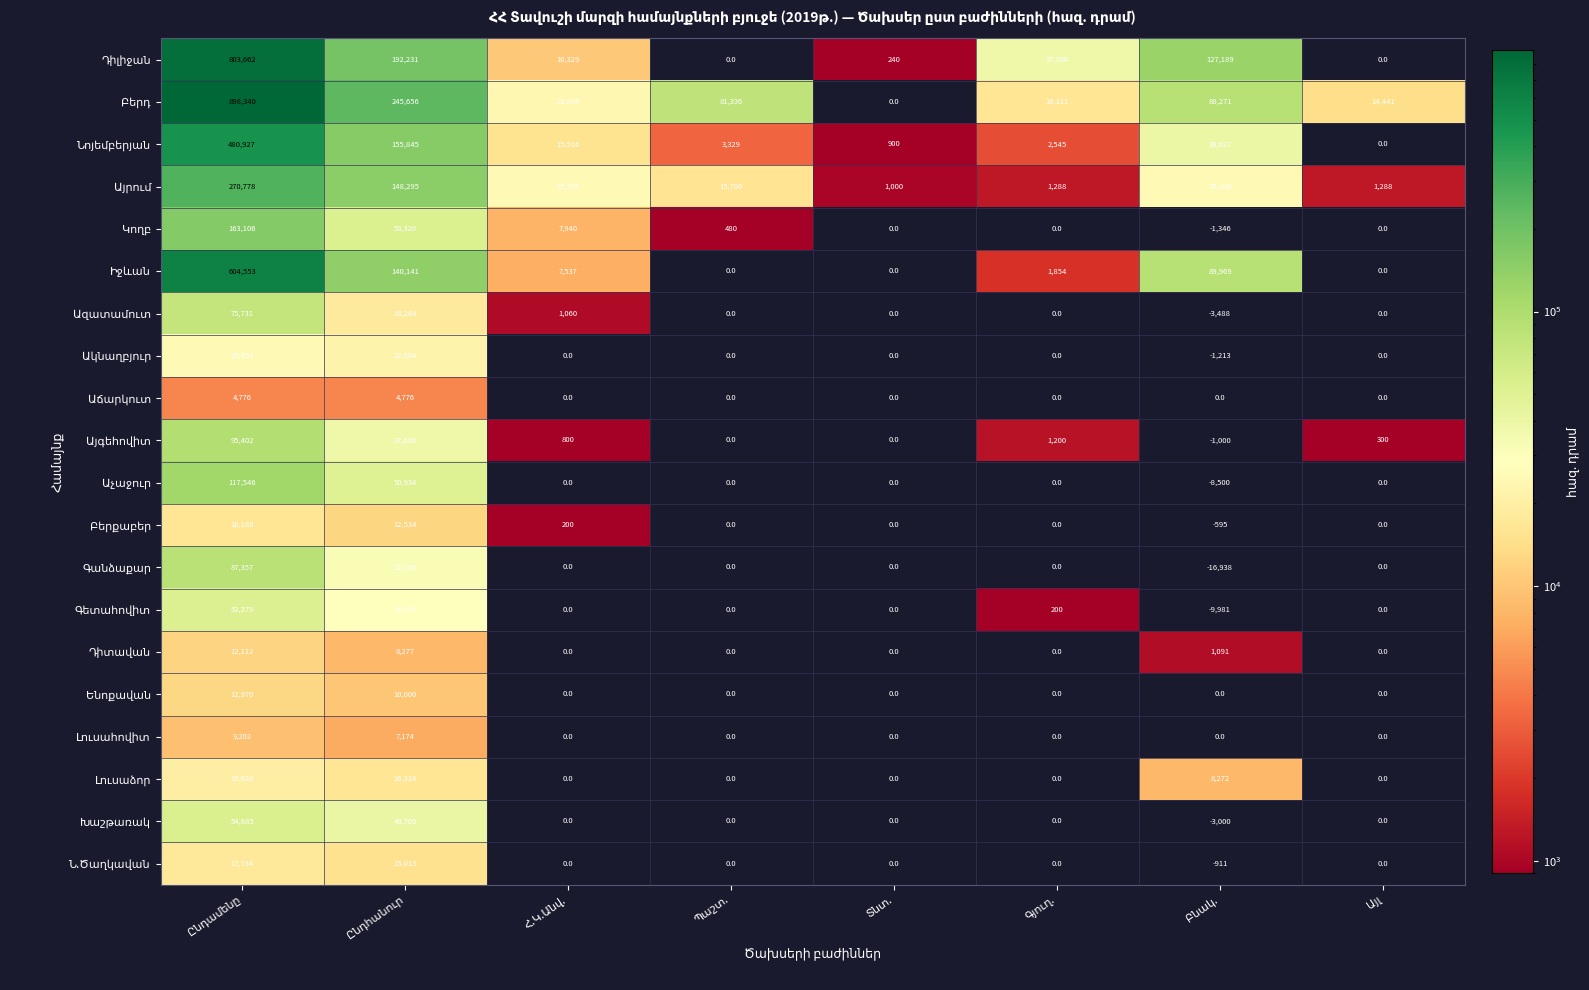

What is the minimum value shown in the chart?

-16938